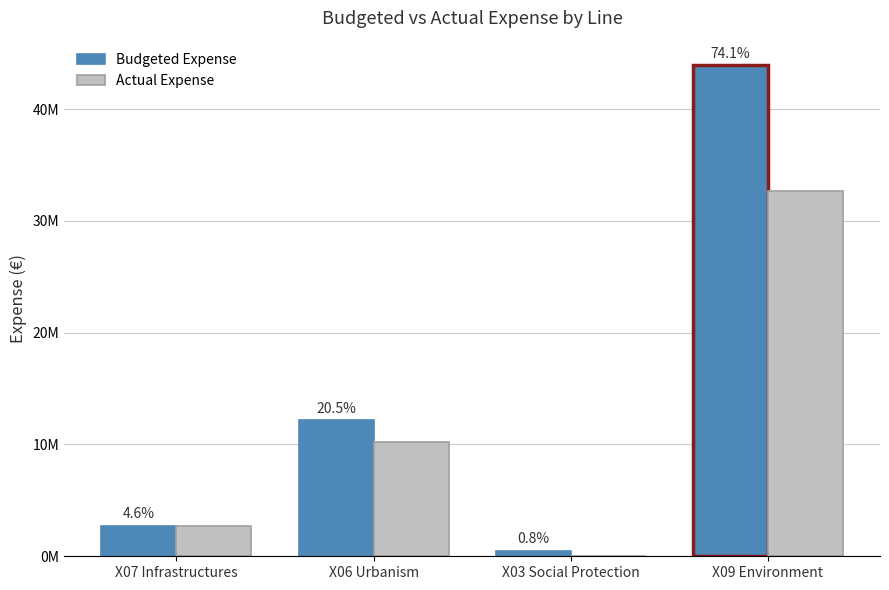

What is the label of the 3rd bar from the right?

X06 Urbanism